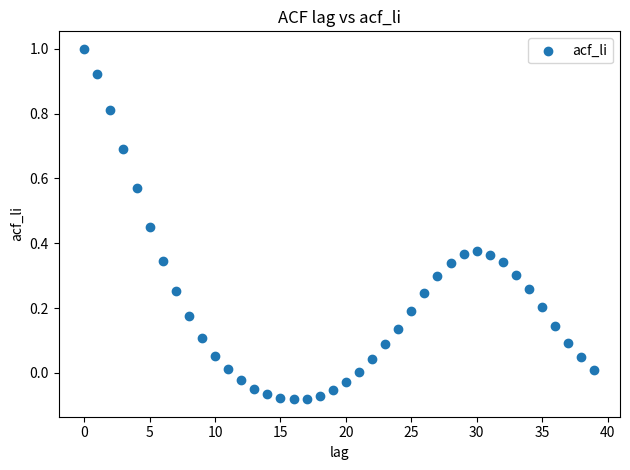

What is the range of Y values (max minus min)?

1.1